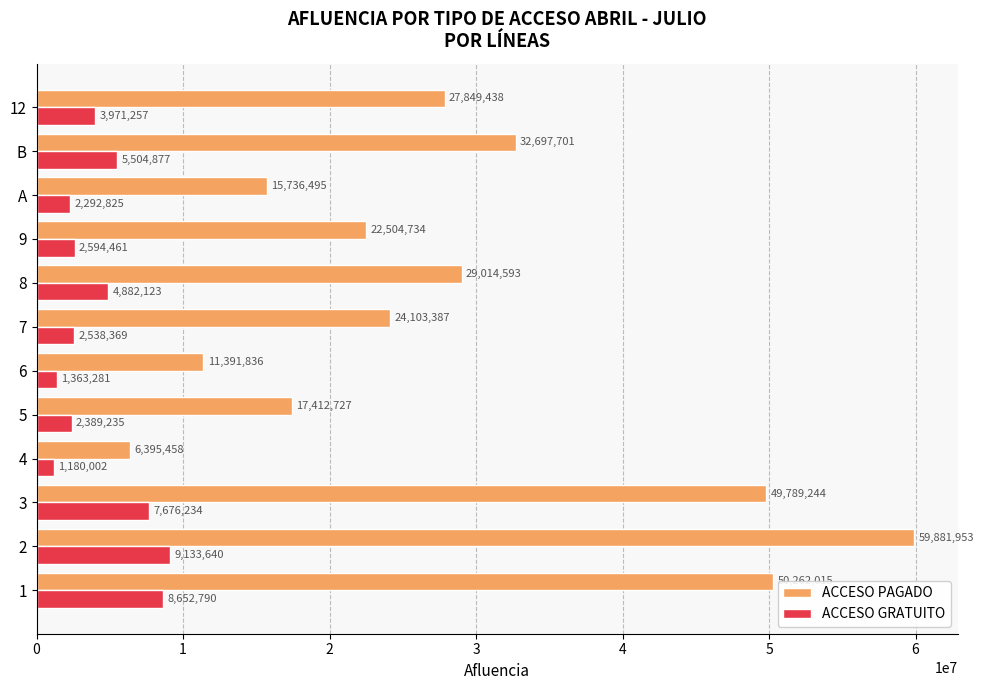

At which label is ACCESO GRATUITO closest to 5156821?

8